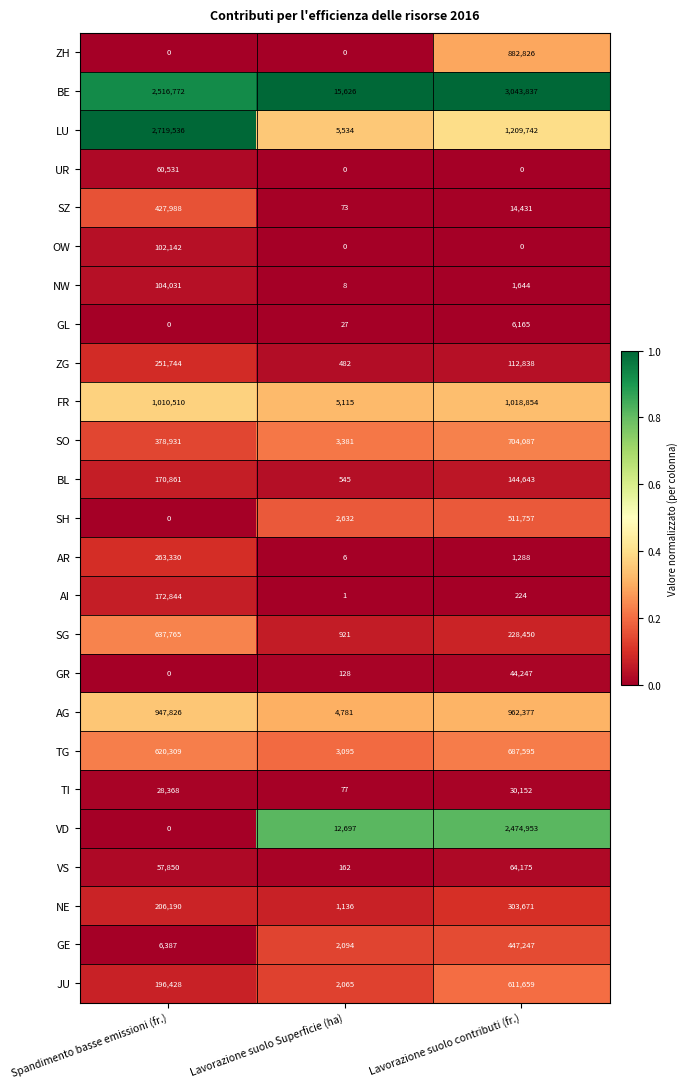

The GL series shows 9520 at Lavorazione suolo contributi (fr.). True or false?

False